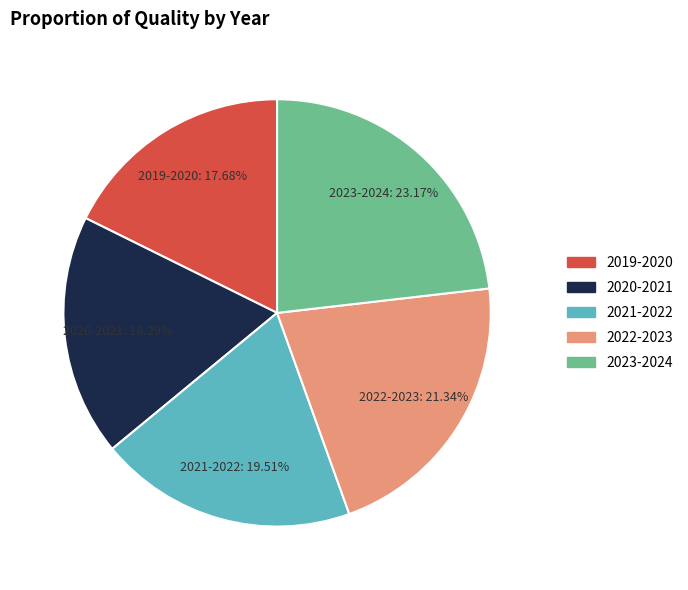

Is 2023-2024 the majority of the pie?

No